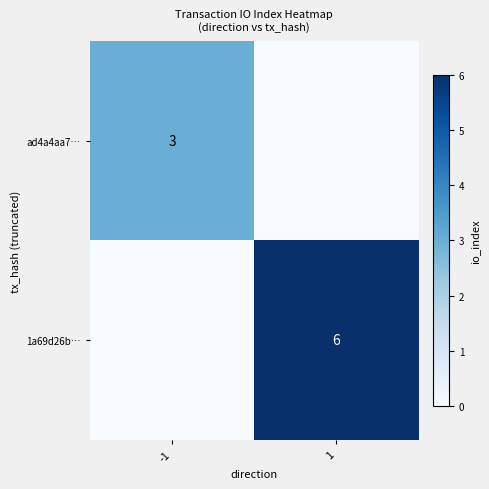

Is it true that ad4a4aa7… equals 3 at -1?

True